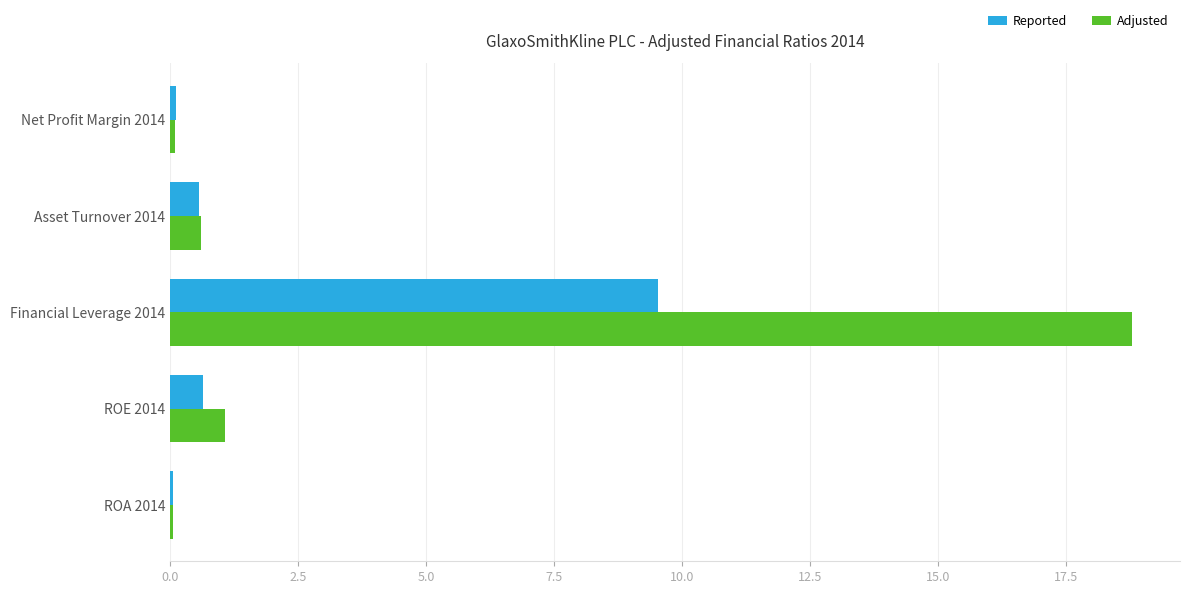

What are all the series names shown in the legend?

Reported, Adjusted